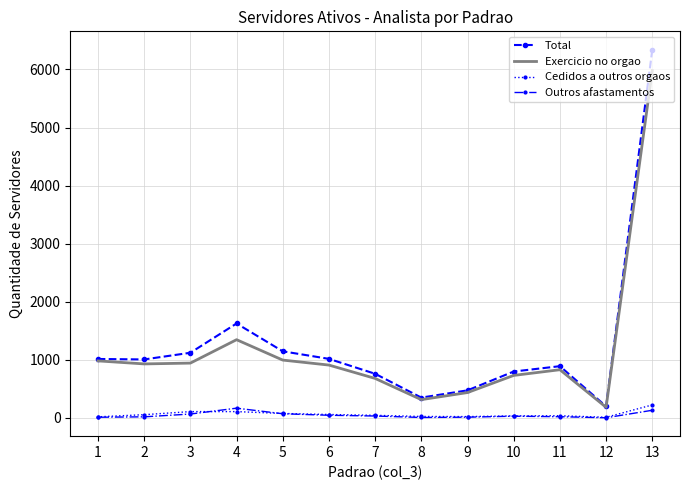

Reading left to right, transcribe all the data shown in this chart.

Total: 13=6340	12=200	11=892	10=800	9=476	8=351	7=761	6=1018	5=1148	4=1627	3=1123	2=1008	1=1016
Exercicio no orgao: 13=5982	12=184	11=831	10=733	9=438	8=316	7=681	6=911	5=997	4=1348	3=945	2=931	1=983
Cedidos a outros orgaos: 13=225	12=12	11=39	10=36	9=24	8=26	7=46	6=60	5=78	4=110	3=110	2=57	1=20
Outros afastamentos: 13=133	12=4	11=22	10=31	9=14	8=9	7=34	6=47	5=73	4=169	3=68	2=20	1=13